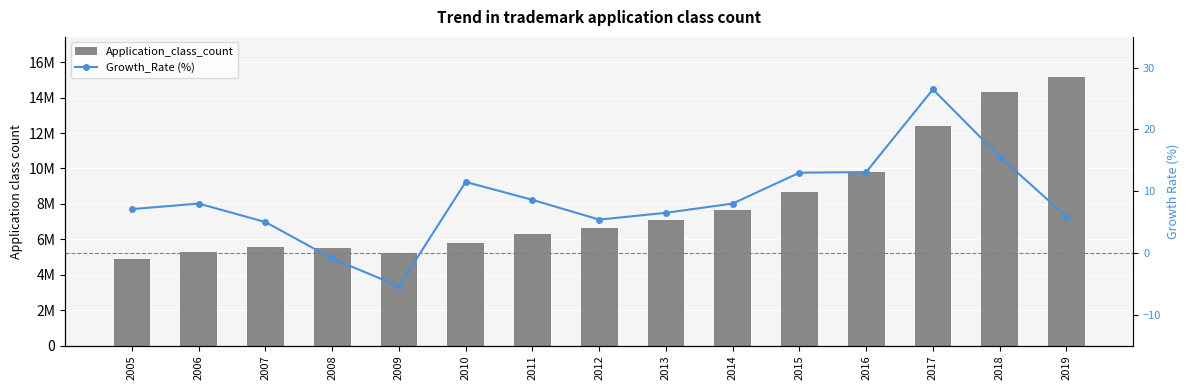

What are all the series names shown in the legend?

Application_class_count, Growth_Rate (%)